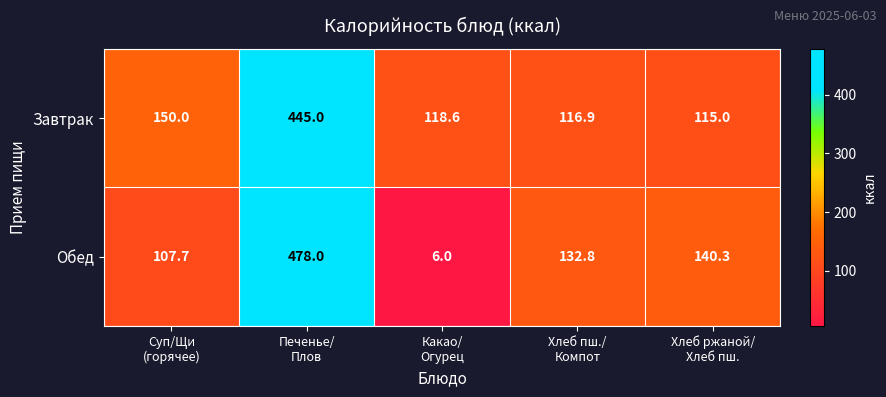

Reading left to right, extract all data points from this chart.

Завтрак: 150.0	445.0	118.6	116.9	115.0
Обед: 107.7	478.0	6.0	132.8	140.3